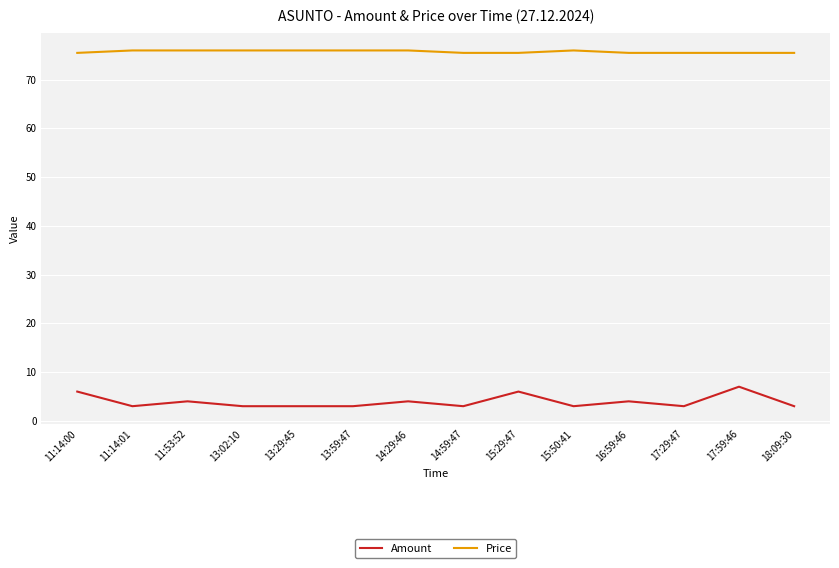

What is the spread (max minus min) of values at 13:02:10?

73.0